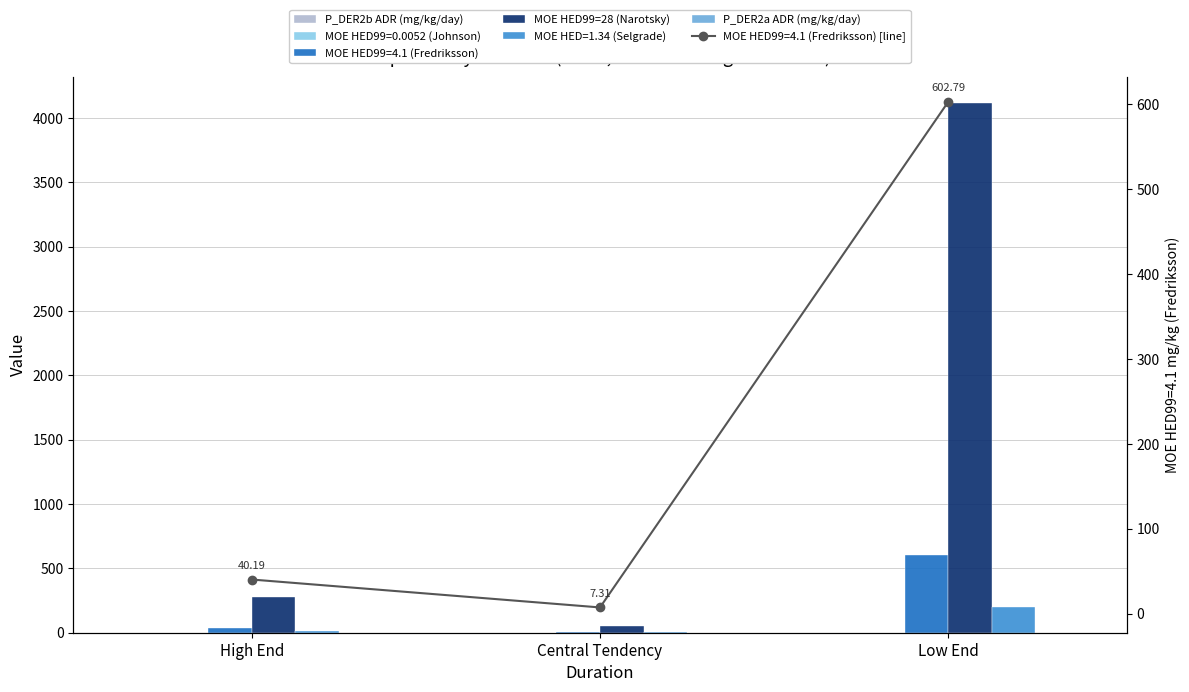

How many data points does each series have?

3